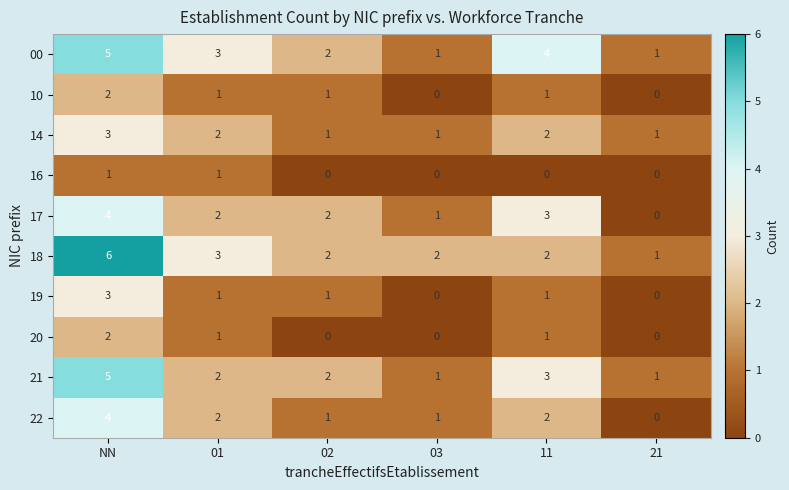

Which series has the widest spread of values?

18